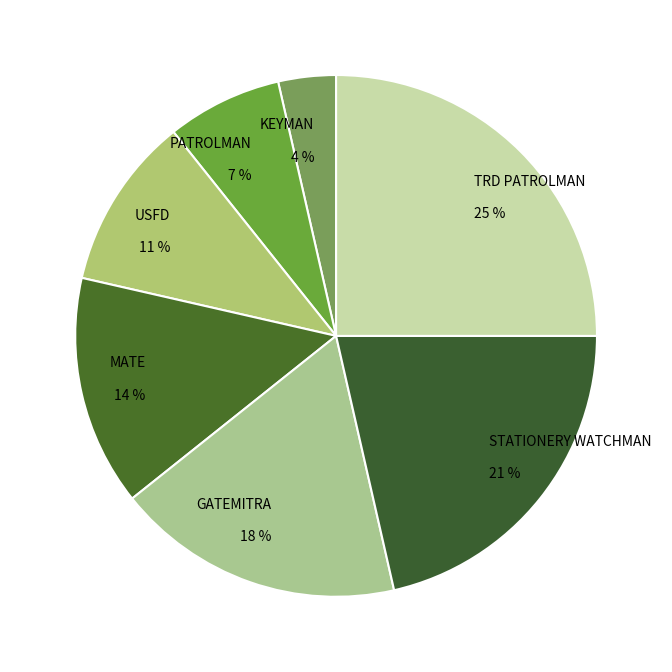

To the nearest percent, what is the average slice percentage?

14%